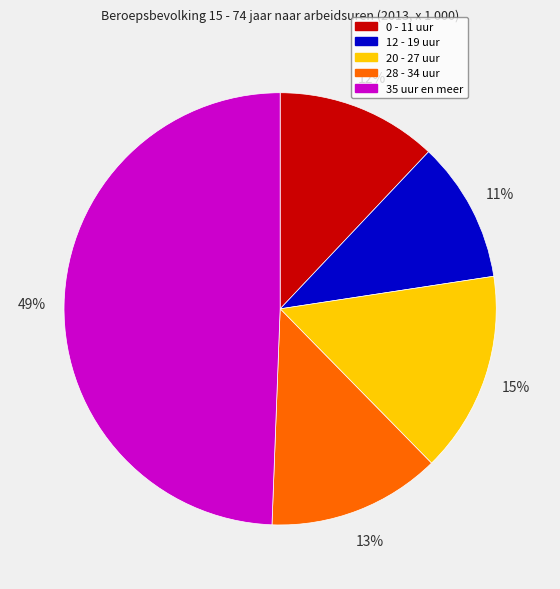

To the nearest percent, what portion does 35 uur en meer represent?

49%